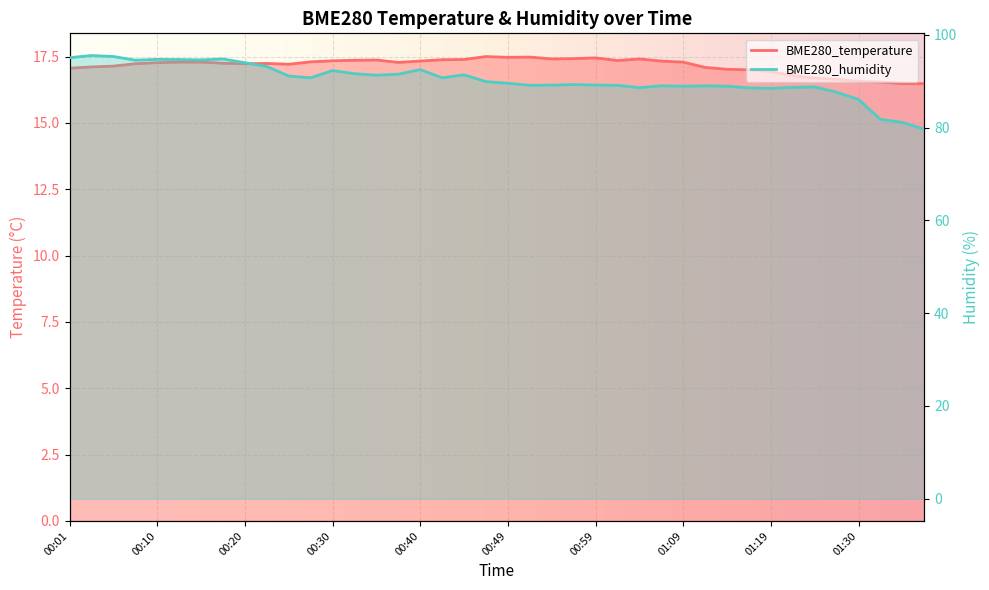

Is it true that BME280_humidity equals 94.0 at 00:20?

True